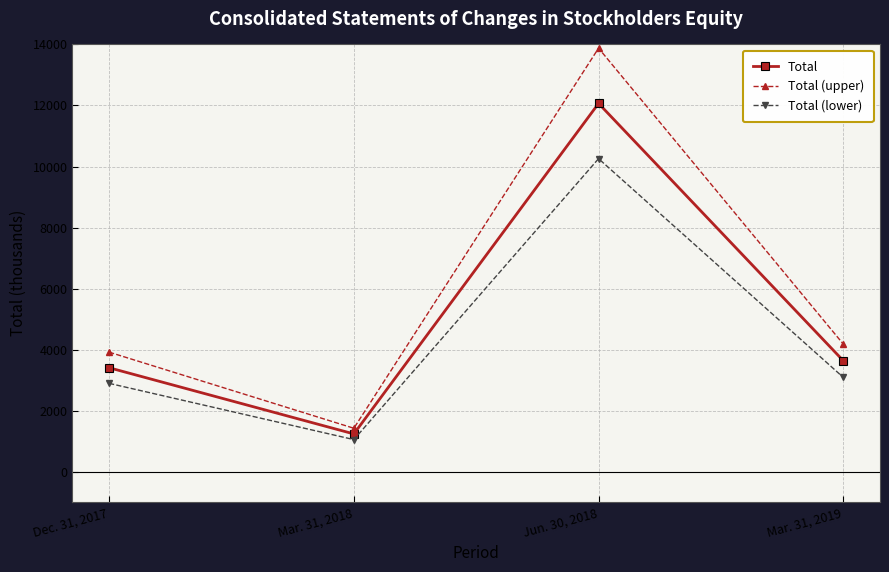

What is the average value of the Total (upper) series?

5850.9